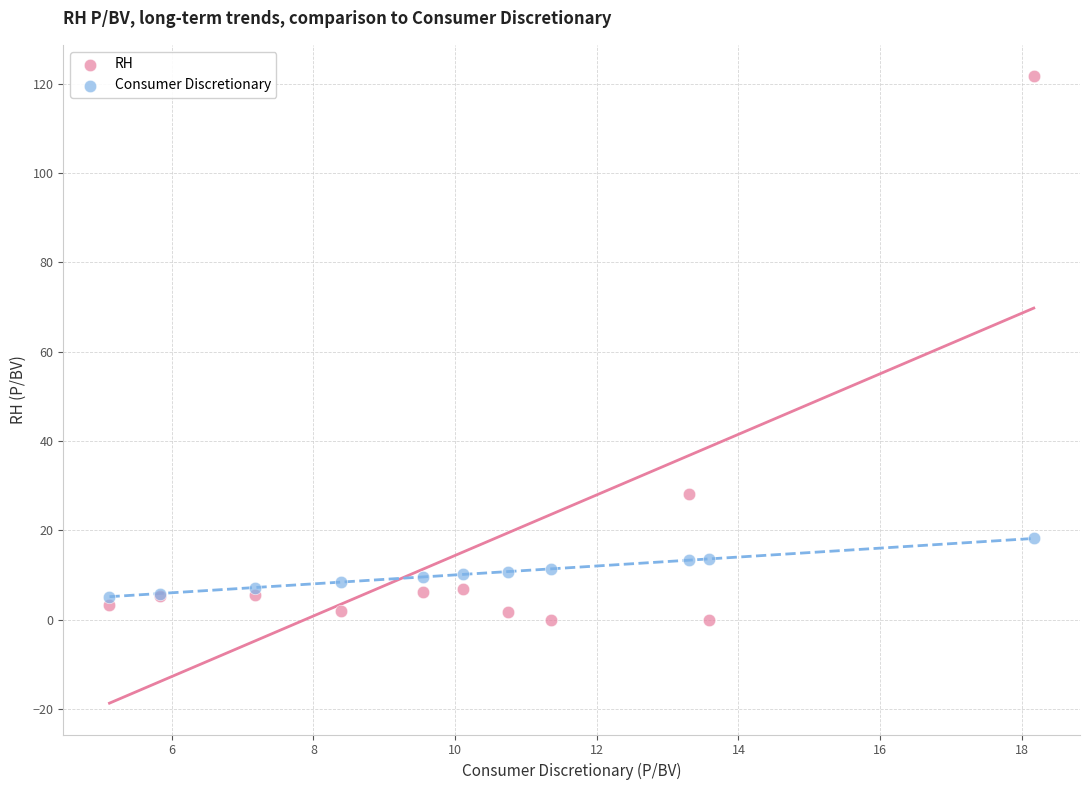

Which series contains the lowest Y value?

RH